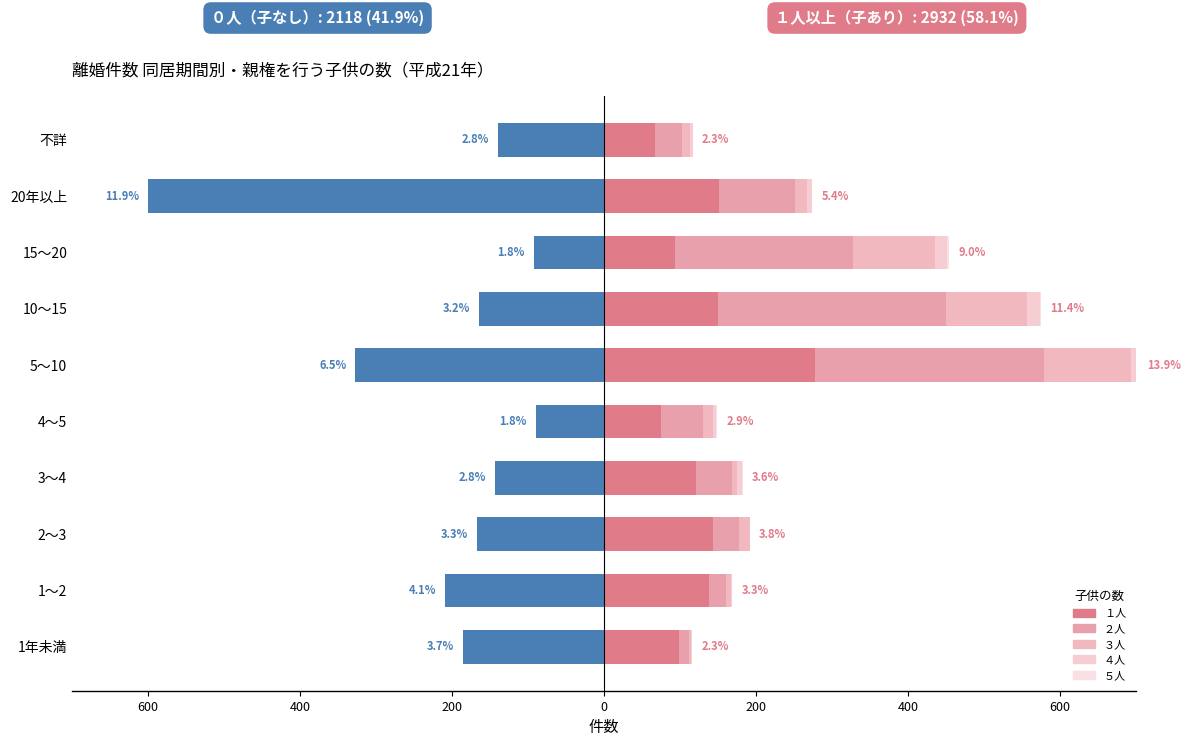

What is the value of the ４人 bar at the 2nd from the left?

2